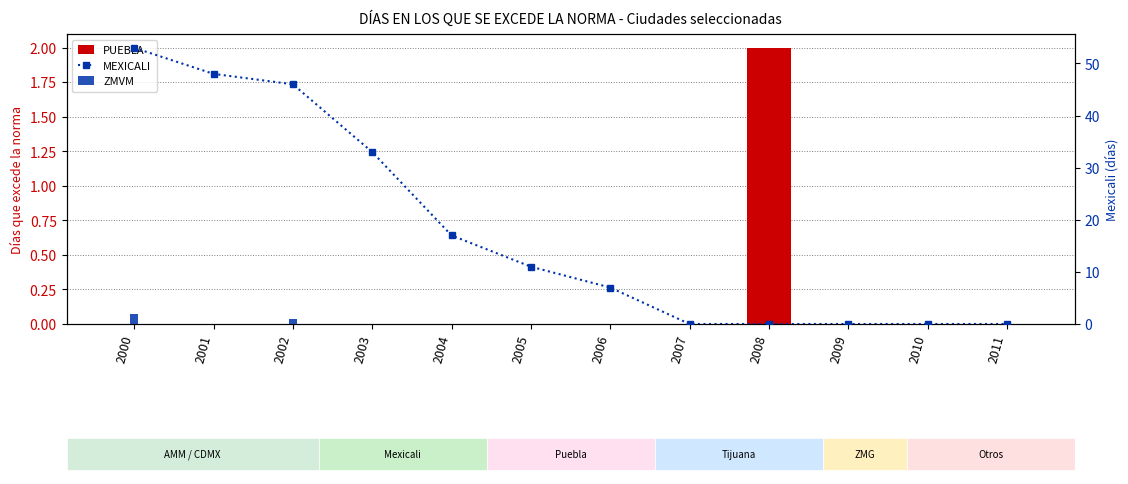

Are the bars grouped side by side (vs. stacked)?

Yes